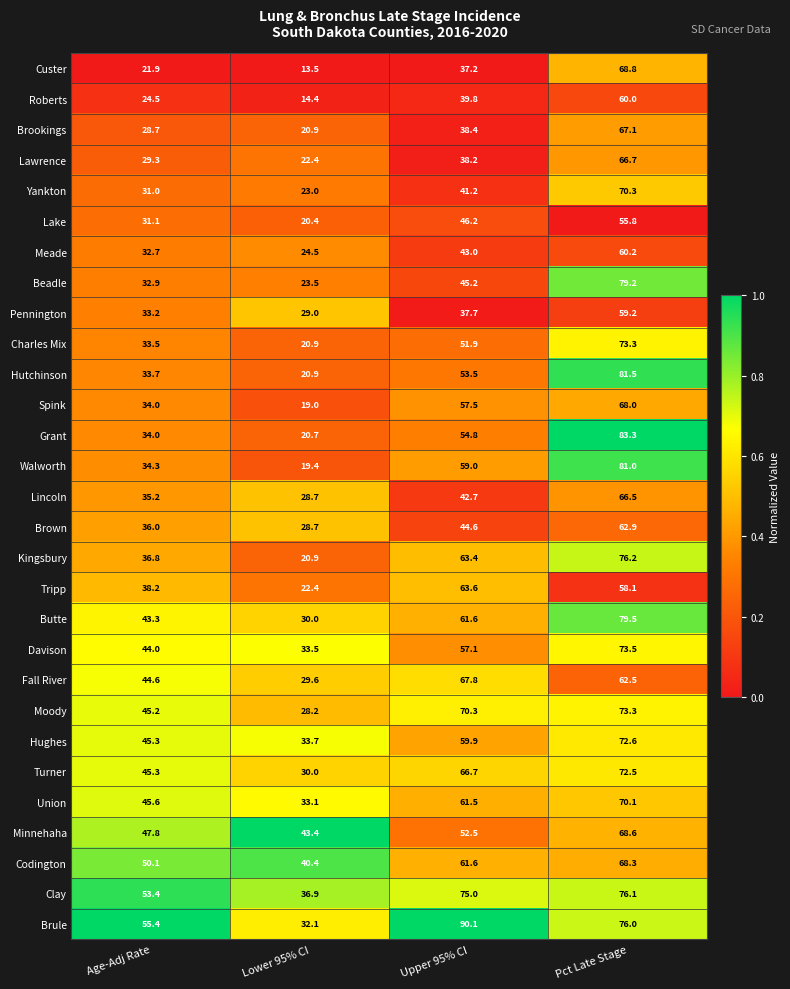

What is the total value across all series at Lower 95% CI?

764.1